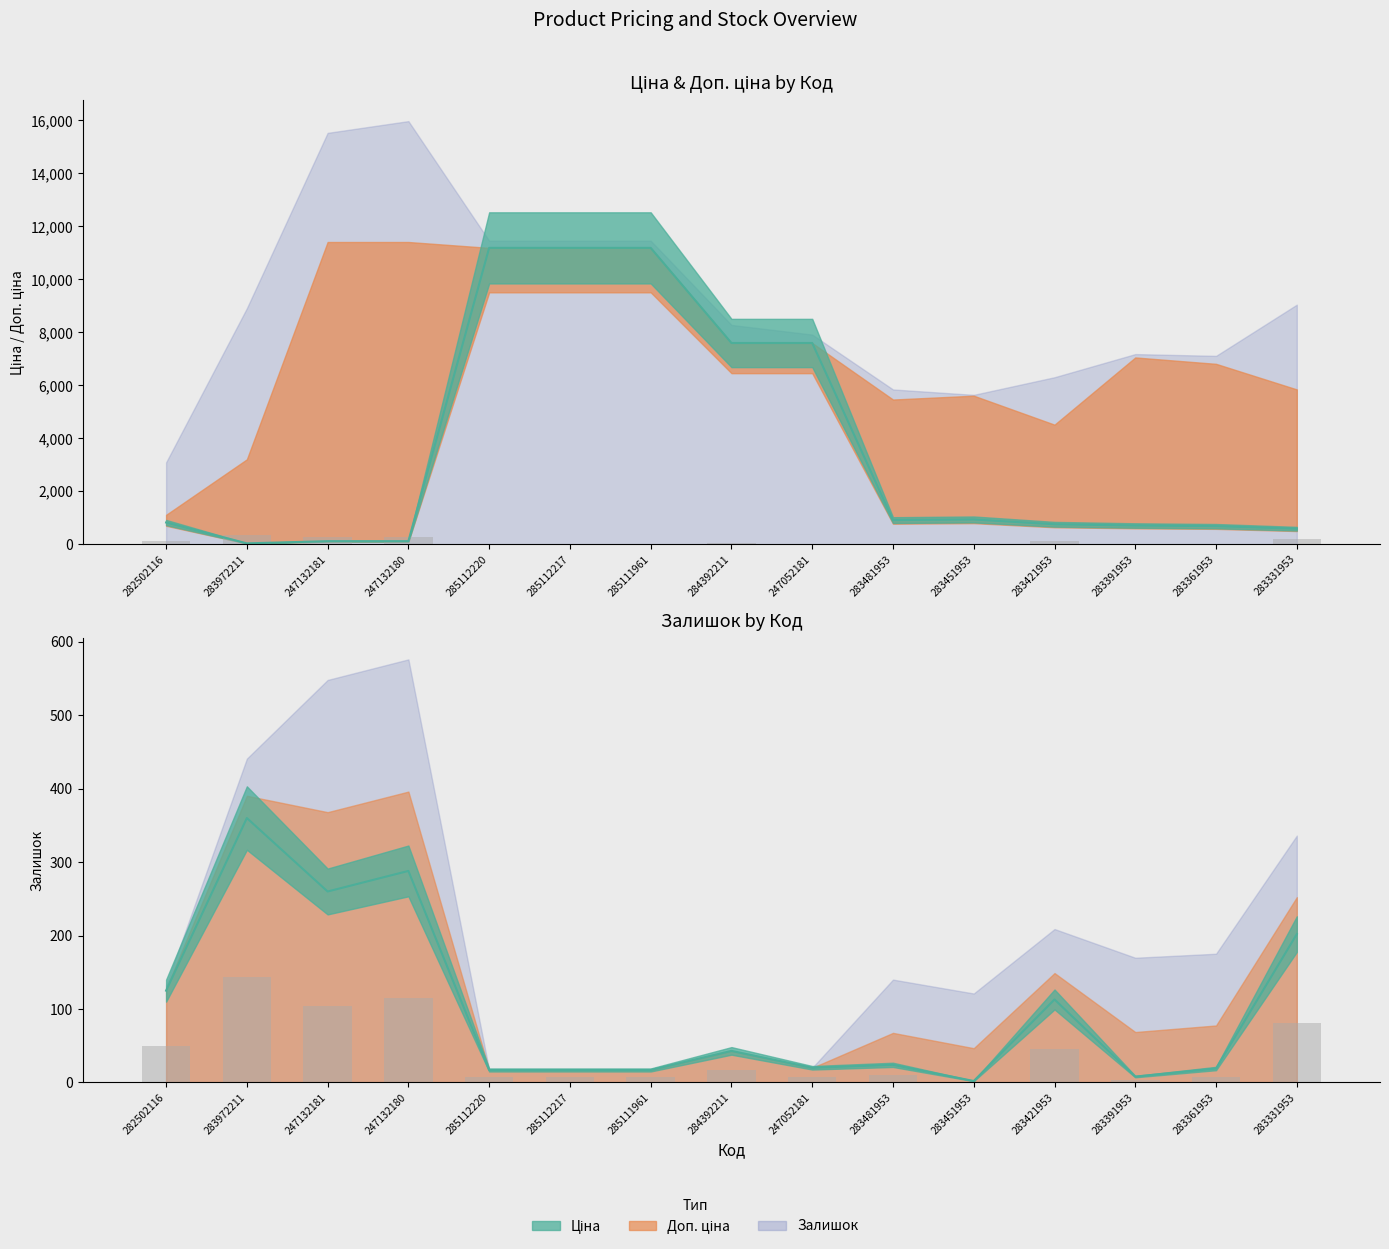

Read the Ціна value at 285111961.

11188.2